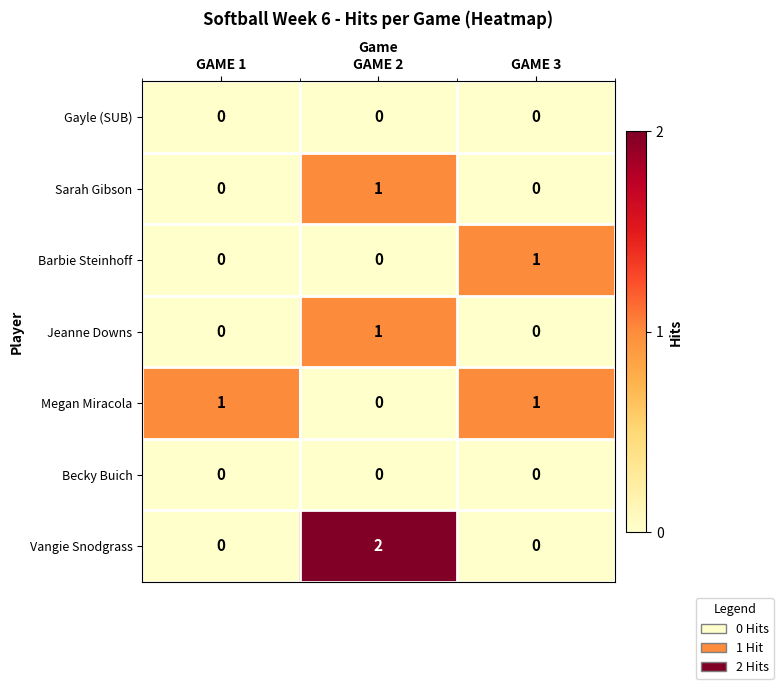

Reading left to right, transcribe all the data shown in this chart.

Gayle (SUB): 0	0	0
Sarah Gibson: 0	1	0
Barbie Steinhoff: 0	0	1
Jeanne Downs: 0	1	0
Megan Miracola: 1	0	1
Becky Buich: 0	0	0
Vangie Snodgrass: 0	2	0